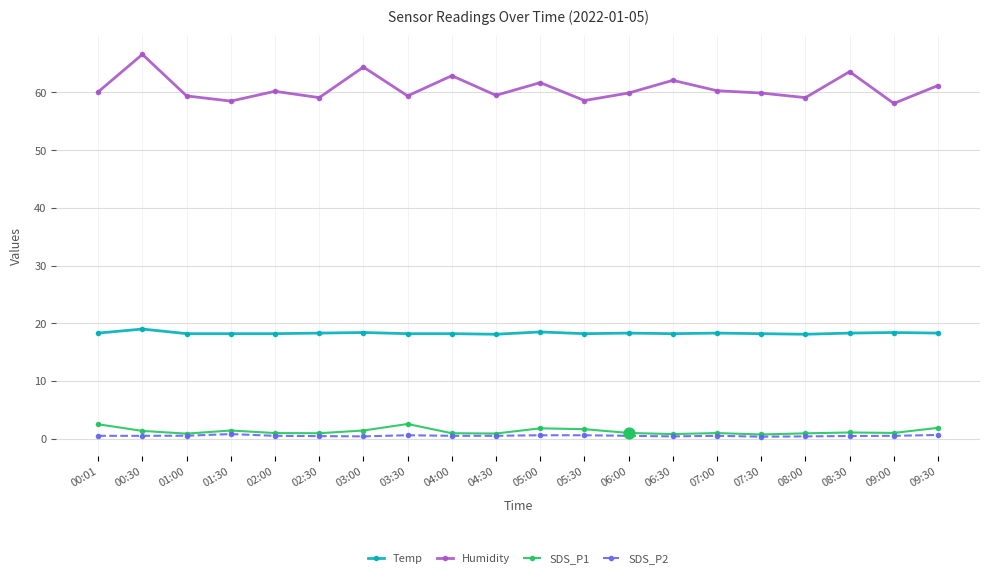

Is the value of Humidity at 09:00 greater than the value of SDS_P2 at 04:00?

Yes